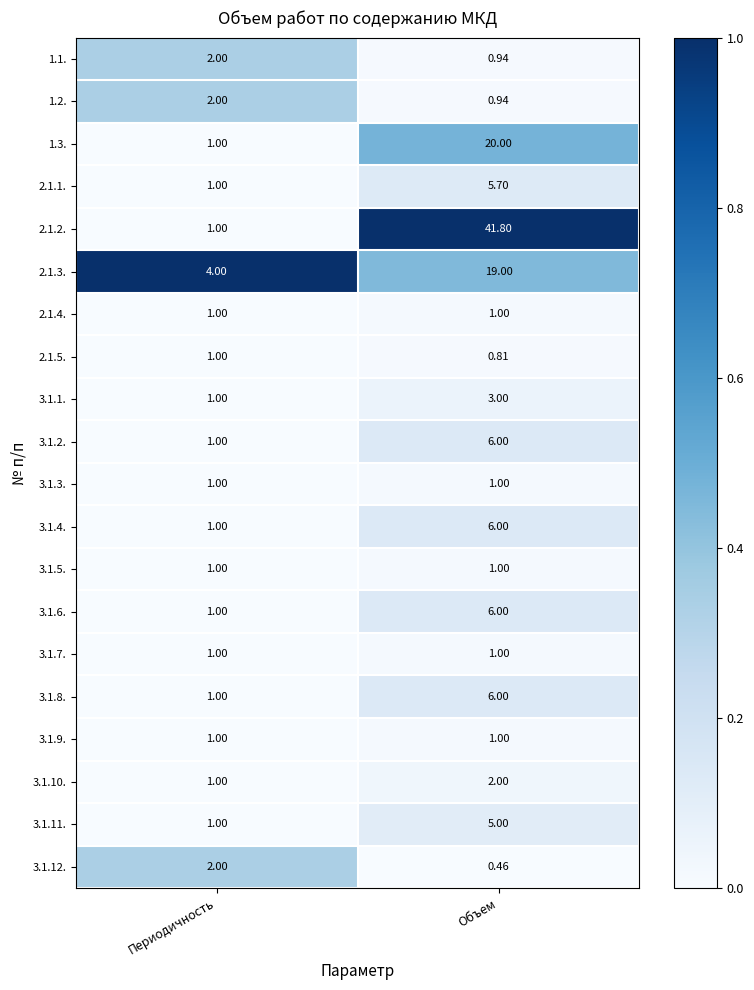

At which category is the sum across all series the highest?

Объем